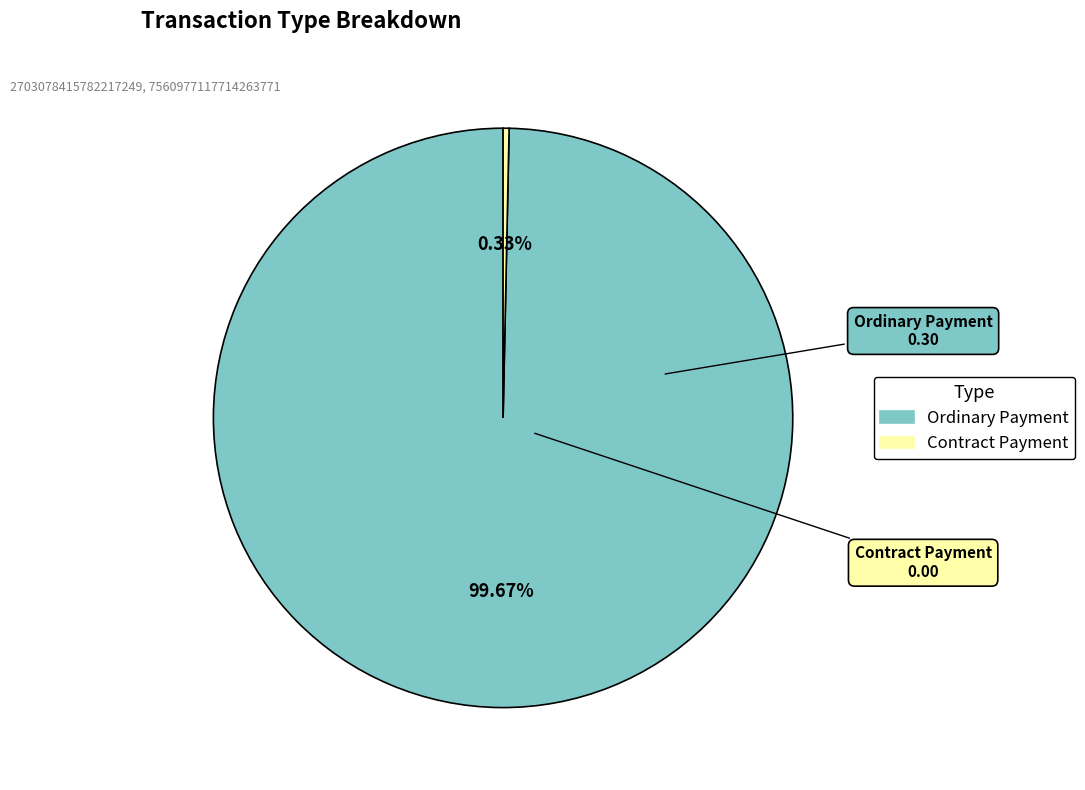

Do Contract Payment and Ordinary Payment together represent more than half of the pie?

Yes